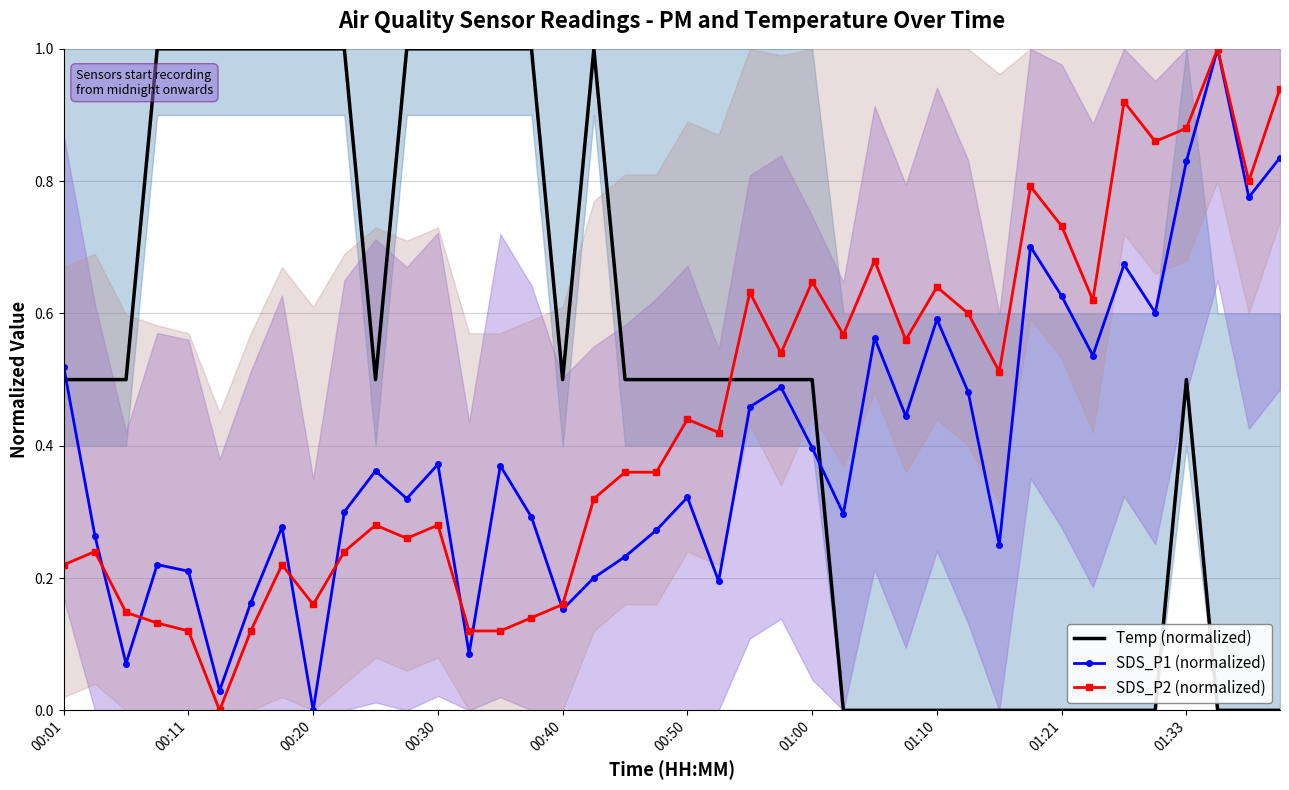

How many times do Temp (normalized) and SDS_P2 (normalized) cross each other?

1